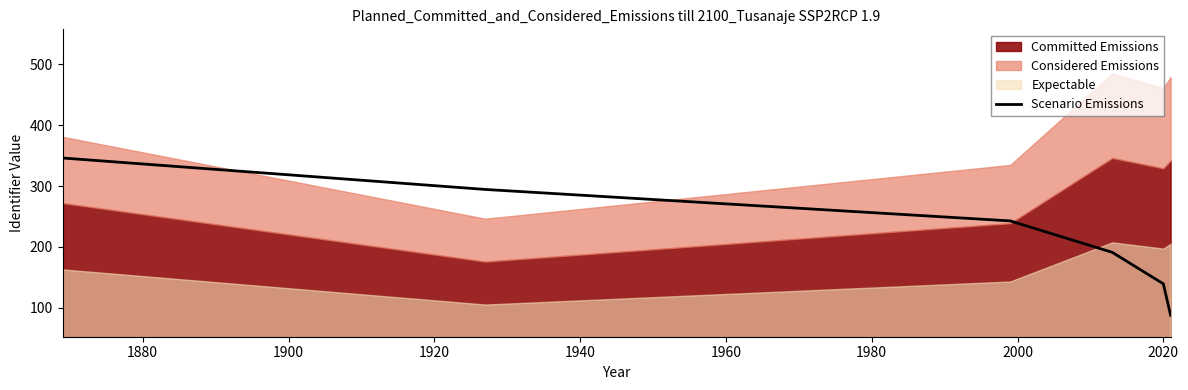

What is the minimum value shown in the chart?

88.0